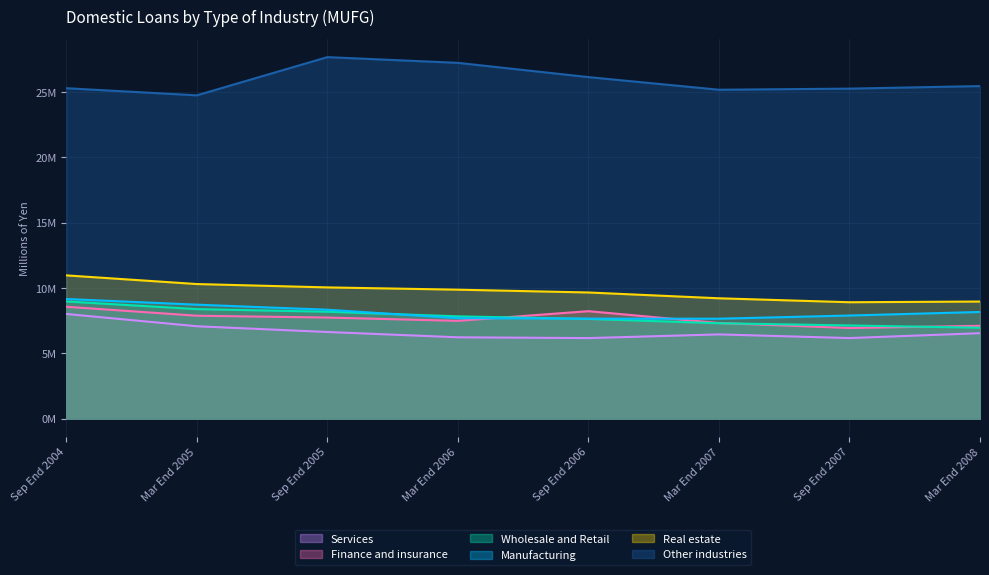

Which series has the widest spread of values?

Other industries